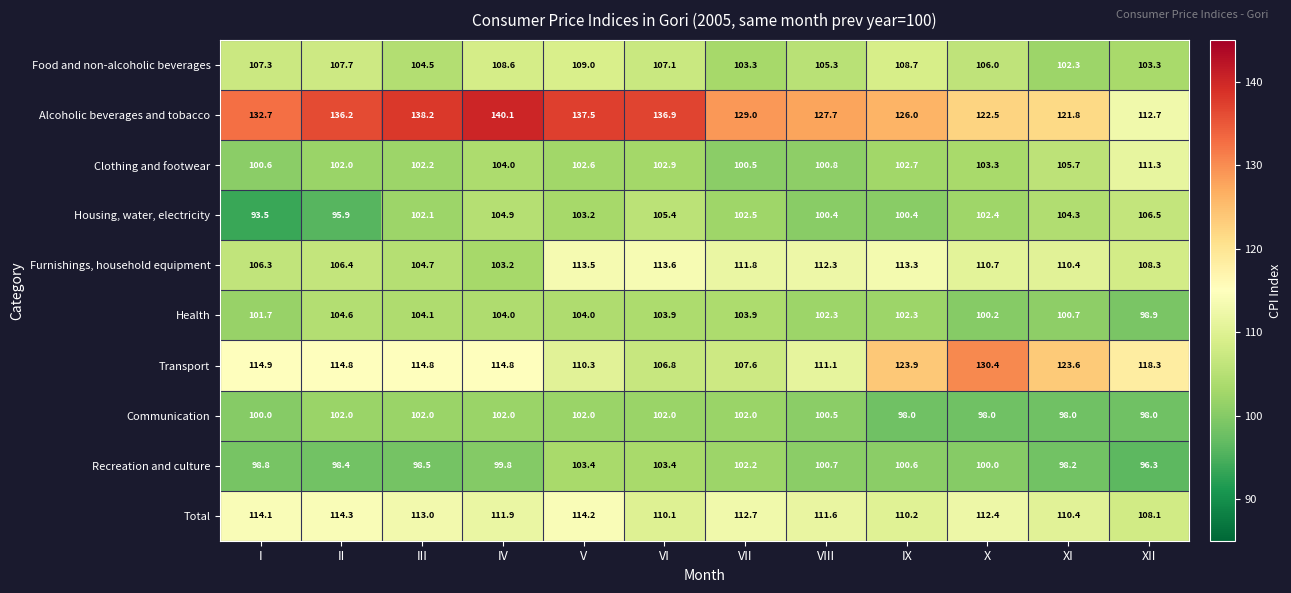

Count the number of data series in this chart.

10